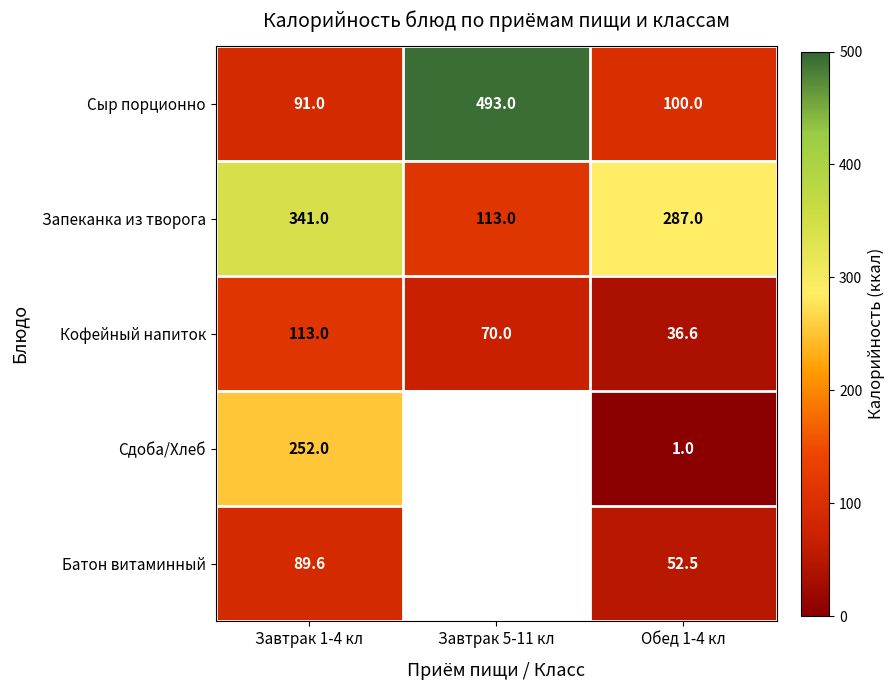

Rank the categories by Сыр порционно value from highest to lowest.

Завтрак 5-11 кл, Обед 1-4 кл, Завтрак 1-4 кл